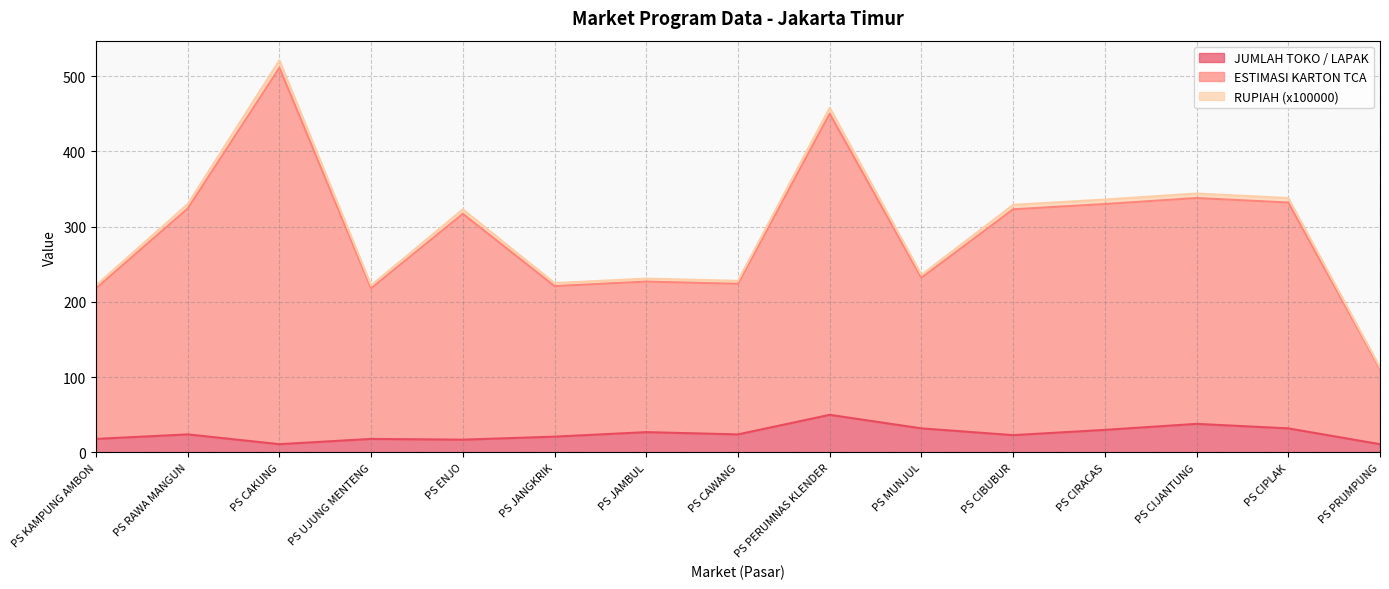

What is the spread (max minus min) of values at PS RAWA MANGUN?

306